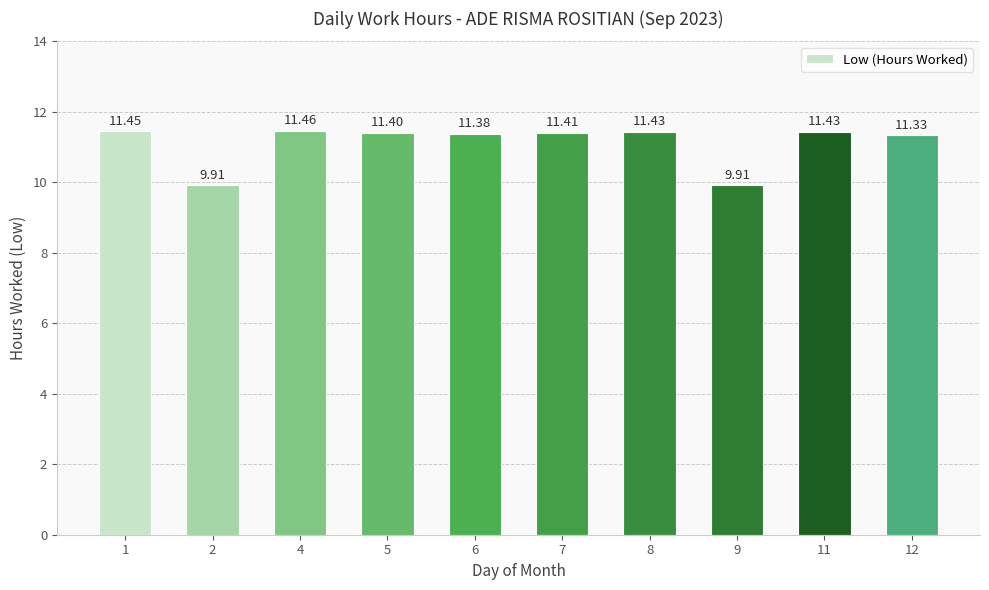

What is the average value?

11.1